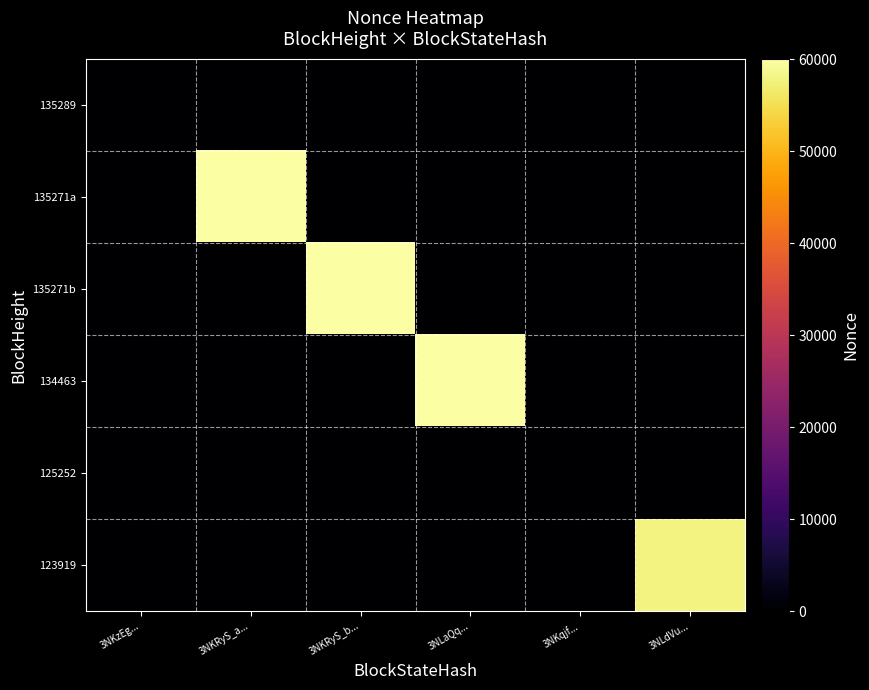

Reading left to right, what are all the values shown in this chart?

135289: 3NKzEg...=1	3NKRyS_a...=0	3NKRyS_b...=0	3NLaQq...=0	3NKqjf...=0	3NLdVu...=0
135271a: 3NKzEg...=0	3NKRyS_a...=60039	3NKRyS_b...=0	3NLaQq...=0	3NKqjf...=0	3NLdVu...=0
135271b: 3NKzEg...=0	3NKRyS_a...=0	3NKRyS_b...=60037	3NLaQq...=0	3NKqjf...=0	3NLdVu...=0
134463: 3NKzEg...=0	3NKRyS_a...=0	3NKRyS_b...=0	3NLaQq...=59982	3NKqjf...=0	3NLdVu...=0
125252: 3NKzEg...=0	3NKRyS_a...=0	3NKRyS_b...=0	3NLaQq...=0	3NKqjf...=0	3NLdVu...=0
123919: 3NKzEg...=0	3NKRyS_a...=0	3NKRyS_b...=0	3NLaQq...=0	3NKqjf...=0	3NLdVu...=57697